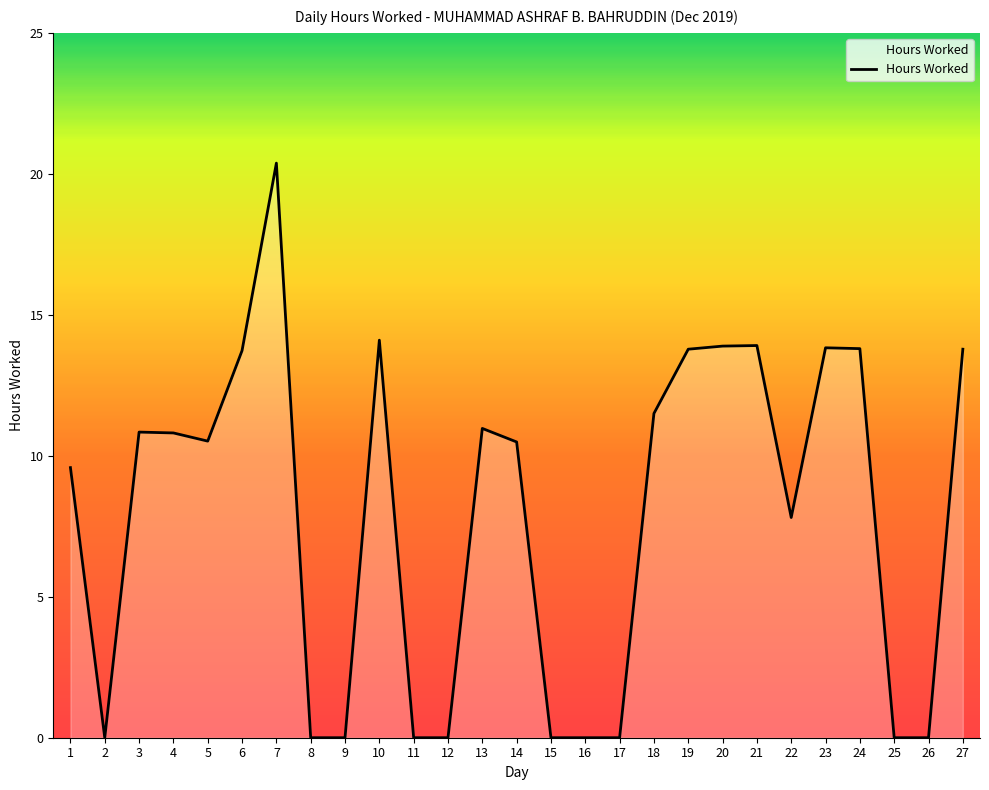

What is the change in value from 14 to 18?

+1.0